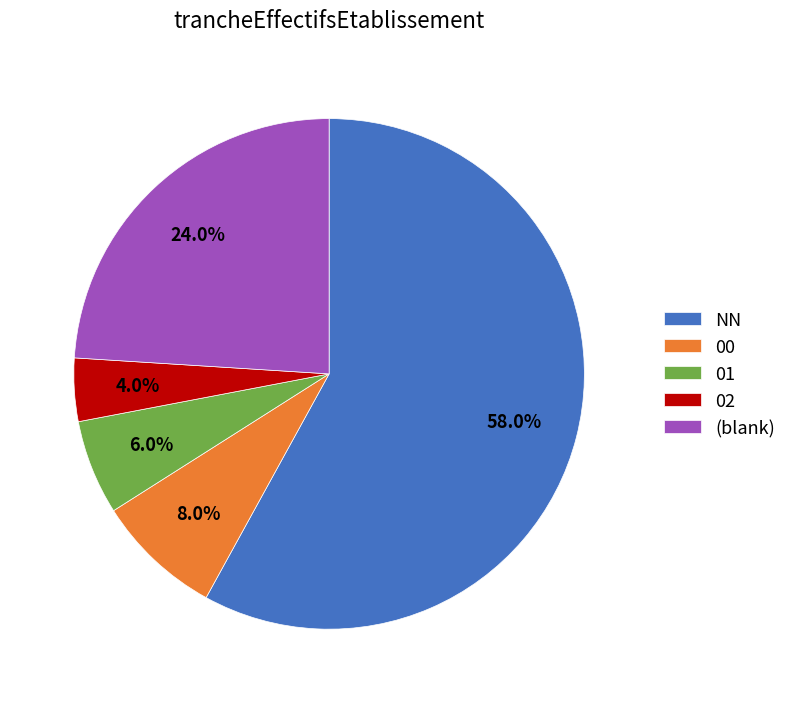

Combined, do 02 and 01 account for over 50%?

No